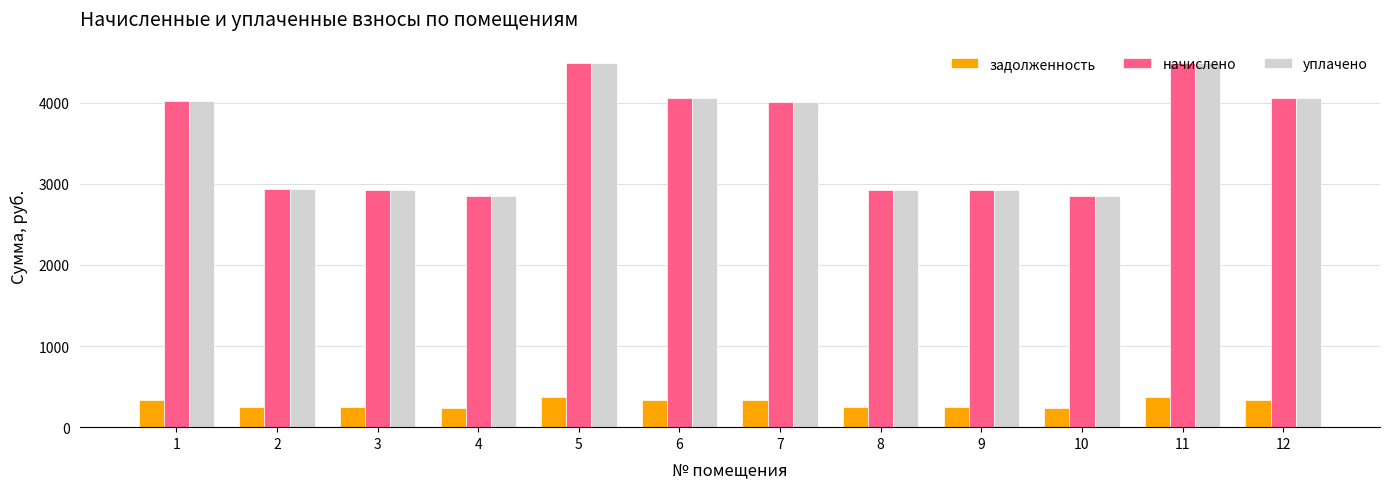

What is the maximum value for начислено?

4493.5